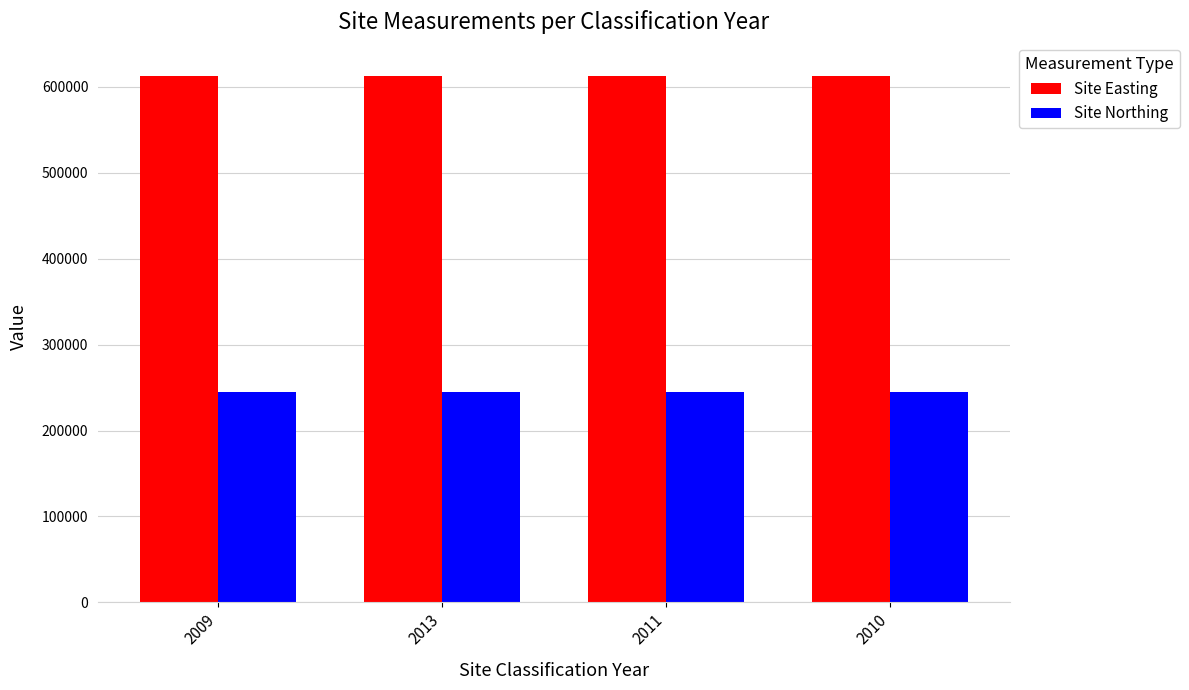

What is the minimum value shown in the chart?

245090